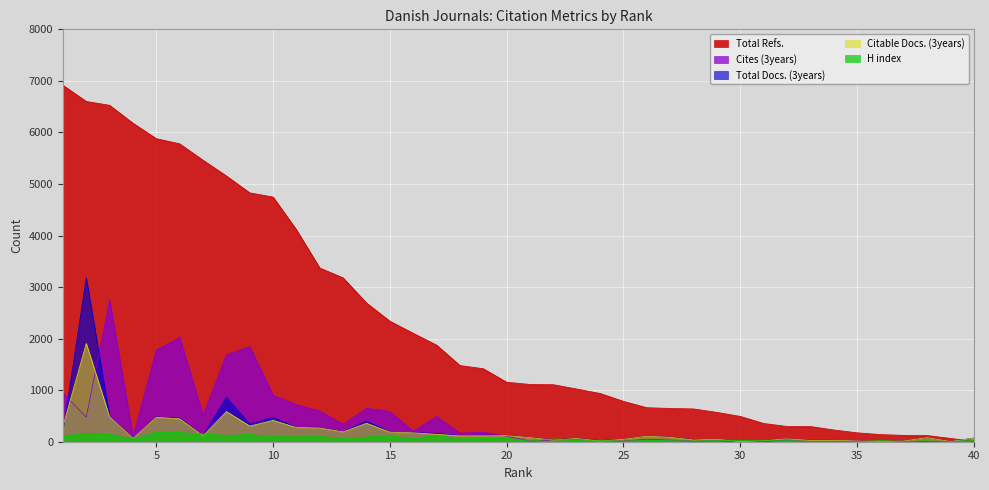

How many series are shown in this chart?

5